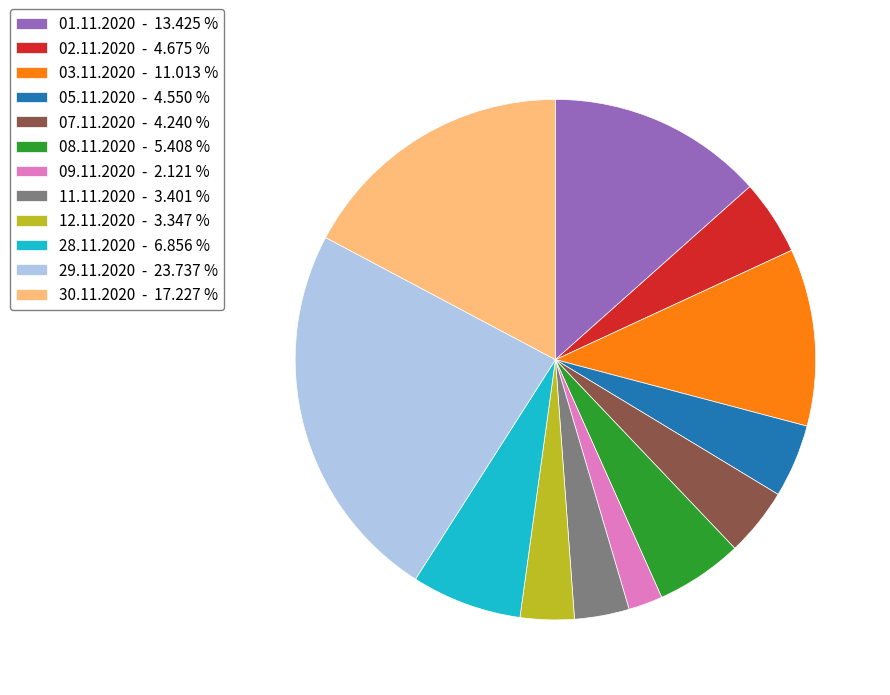

What is the smallest slice in the pie chart?

09.11.2020